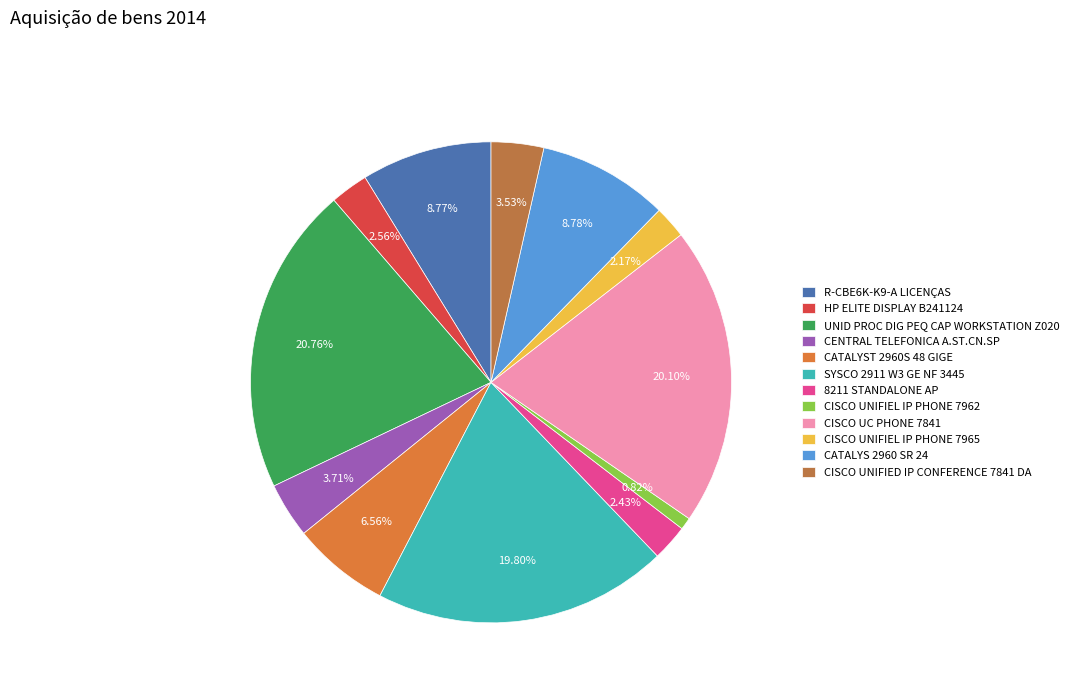

The UNID PROC DIG PEQ CAP WORKSTATION Z020 slice represents 21% of the pie. True or false?

True